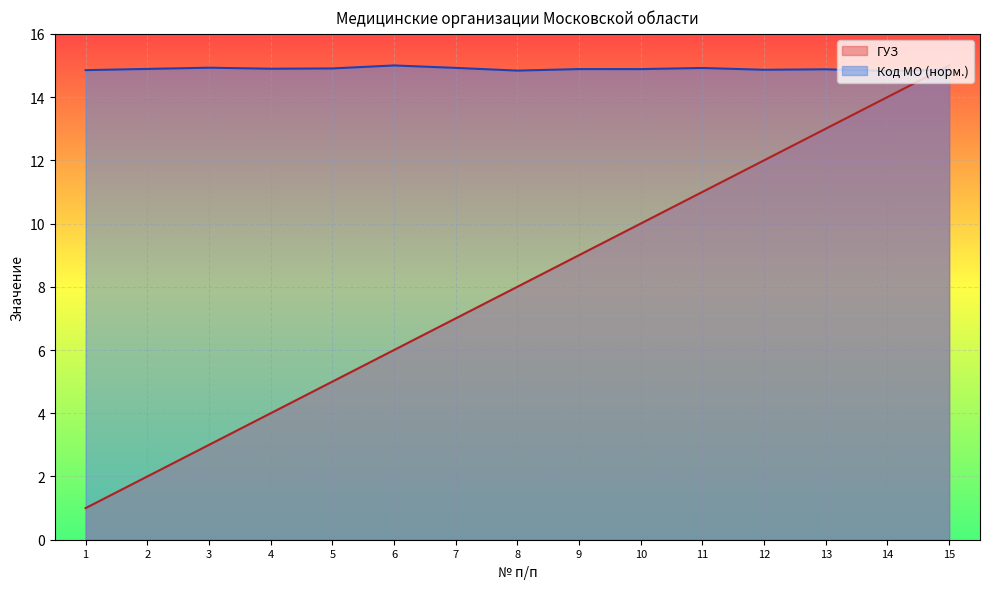

Rank the series by their average value, from lowest to highest.

ГУЗ, Код МО (норм.)